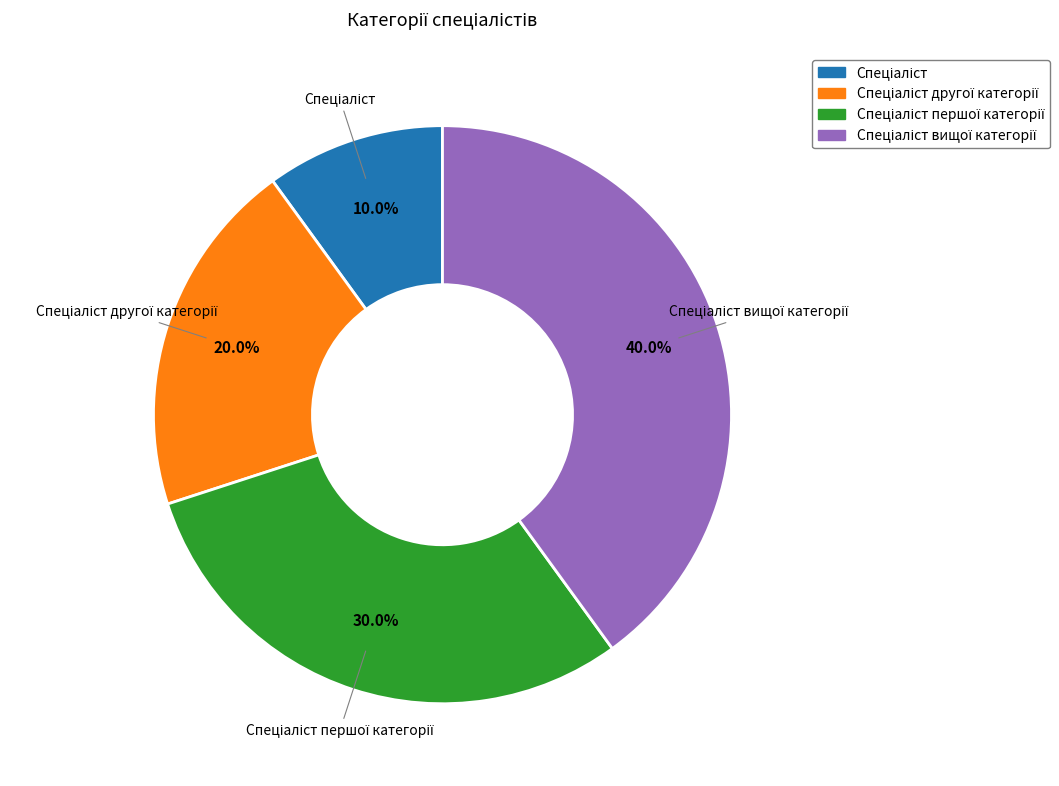

To the nearest percent, what is the average slice percentage?

25%